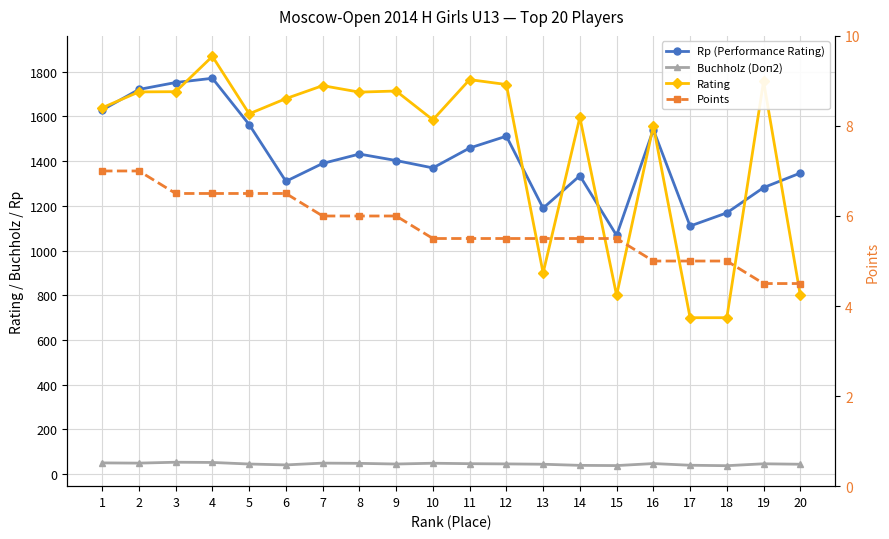

What is the spread (max minus min) of values at 17?

1105.0